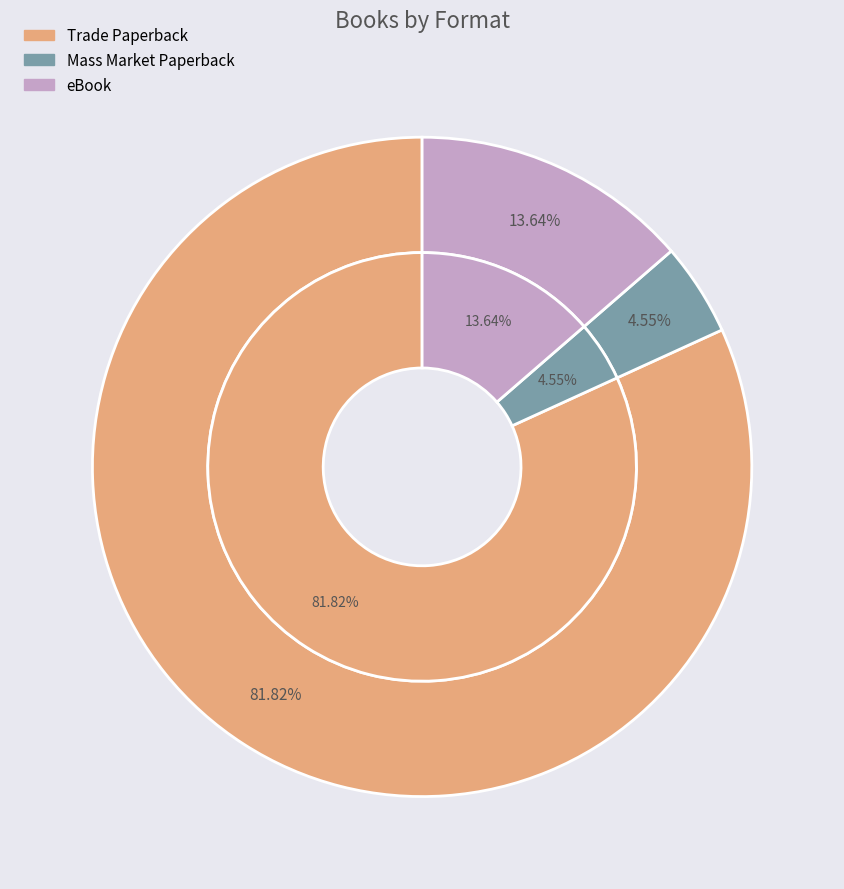

Which has a higher value, Mass Market Paperback or eBook?

eBook